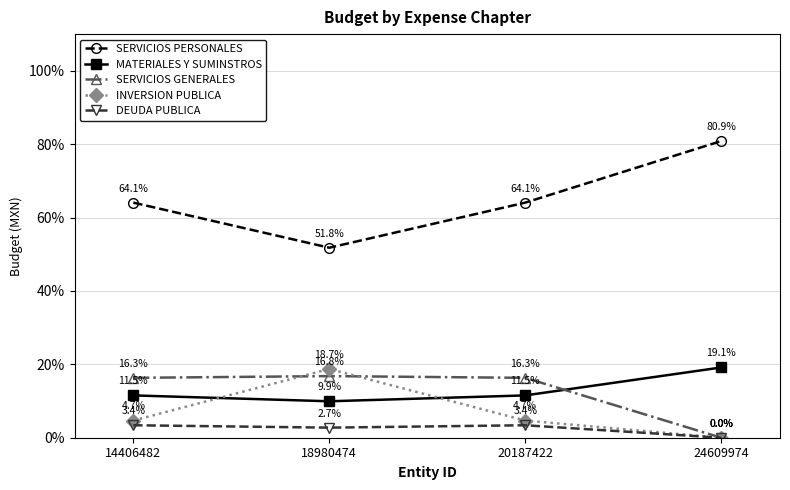

What is the difference between the highest and lowest values at 18980474?

49.0